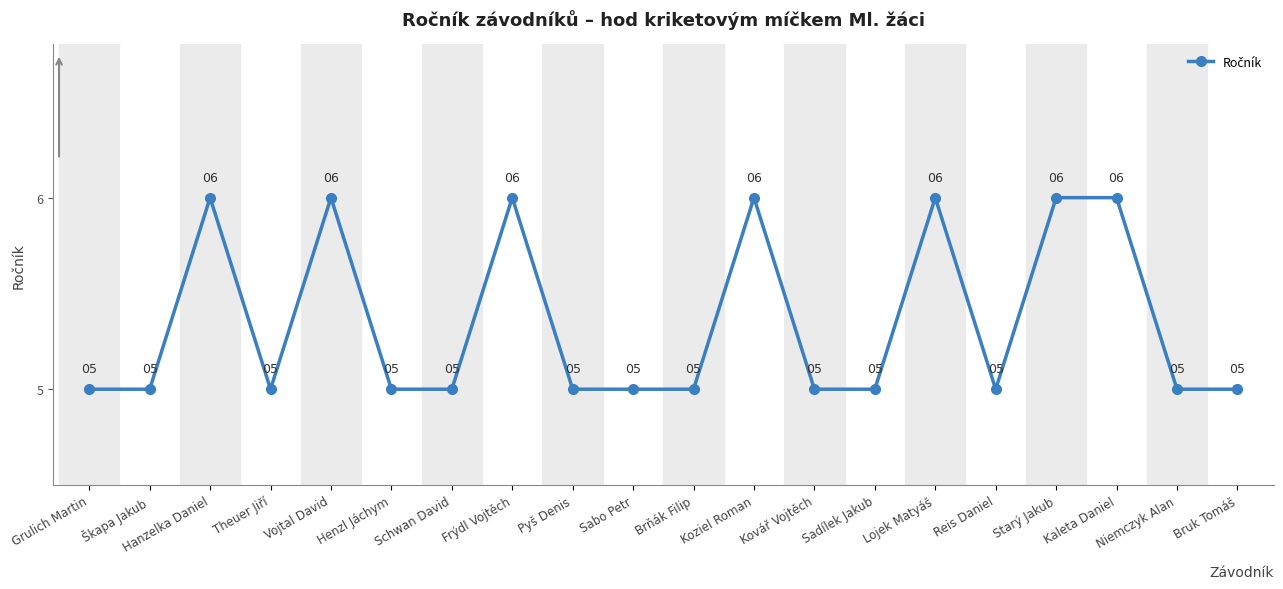

What is the average value?

5